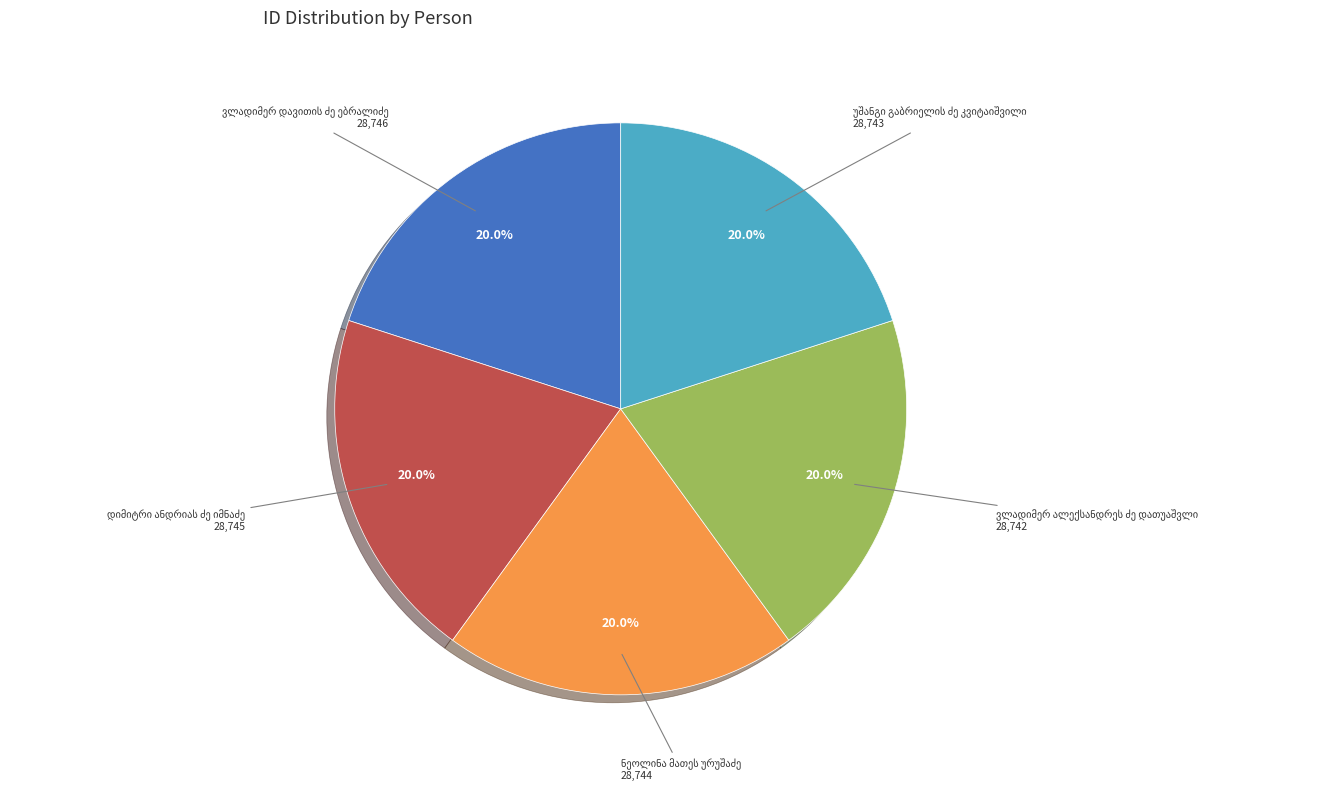

Does any single category account for the majority?

No